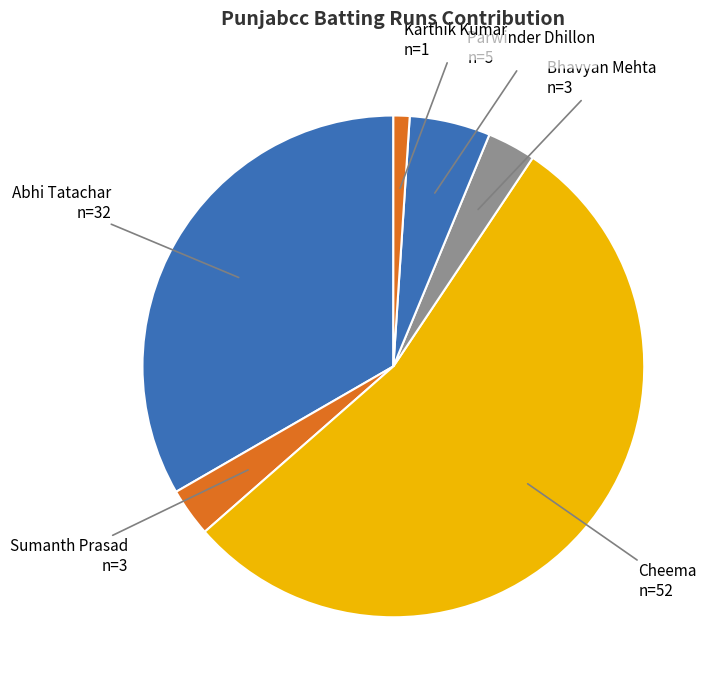

Count the number of slices in the pie.

6